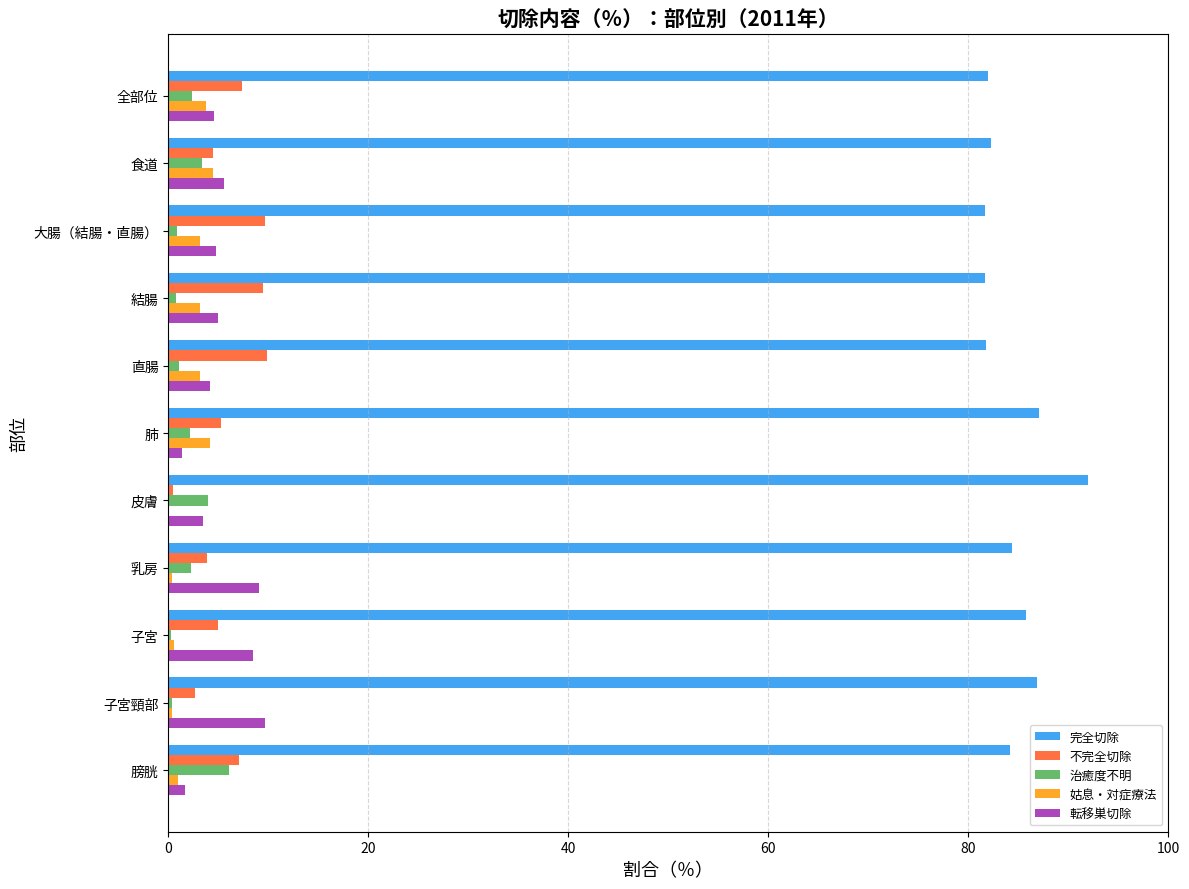

What is the total value across all series at 食道?

100.0